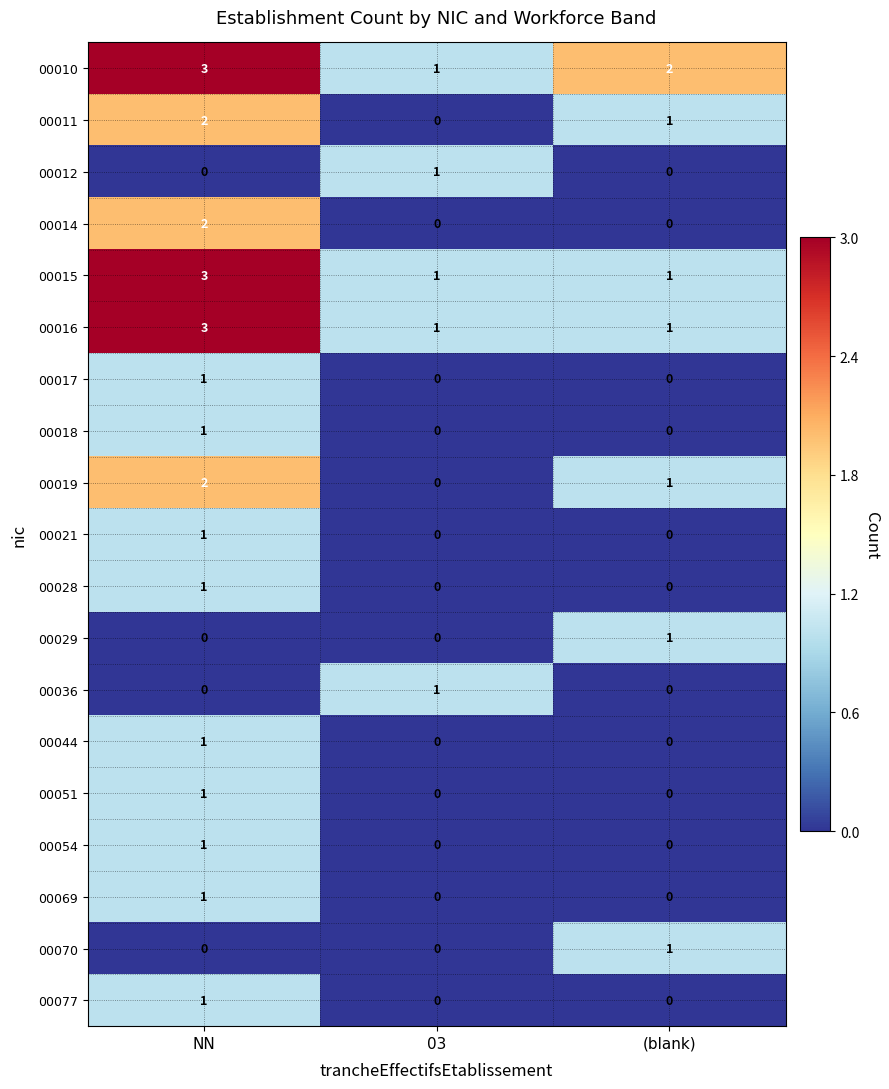

Count the 00011 values in the range 0 to 2.

3